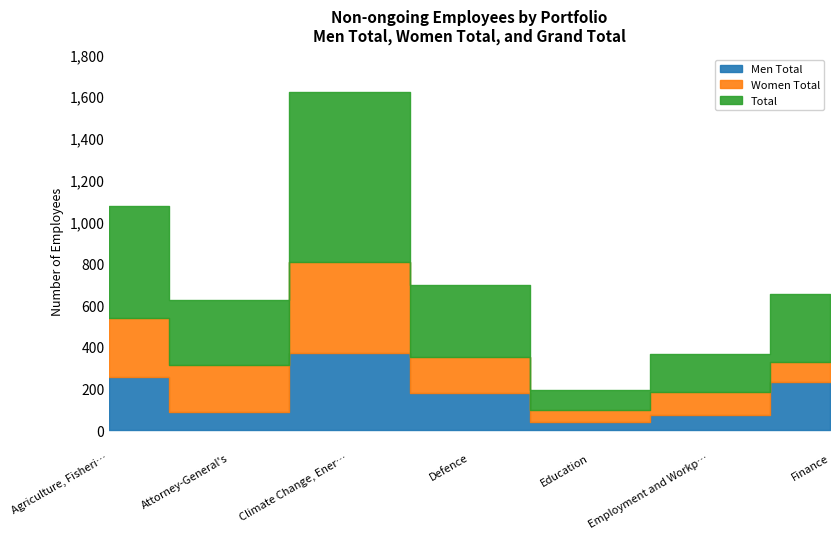

At which category does the chart reach its peak across all series?

Climate Change, Energy, the Environment